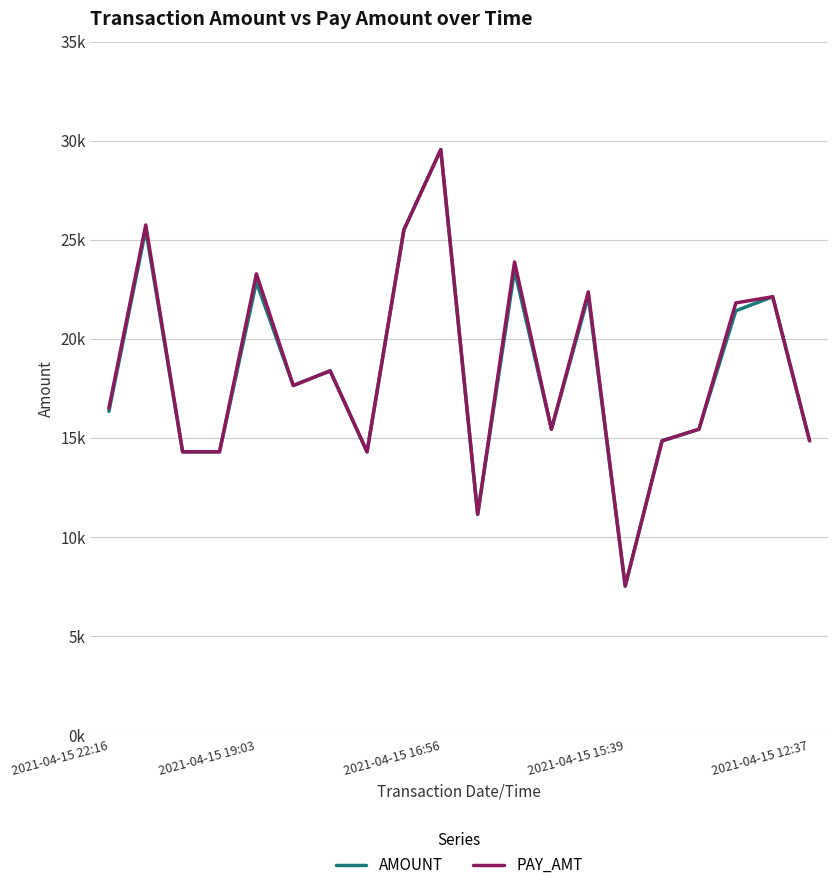

What are all the series names shown in the legend?

AMOUNT, PAY_AMT